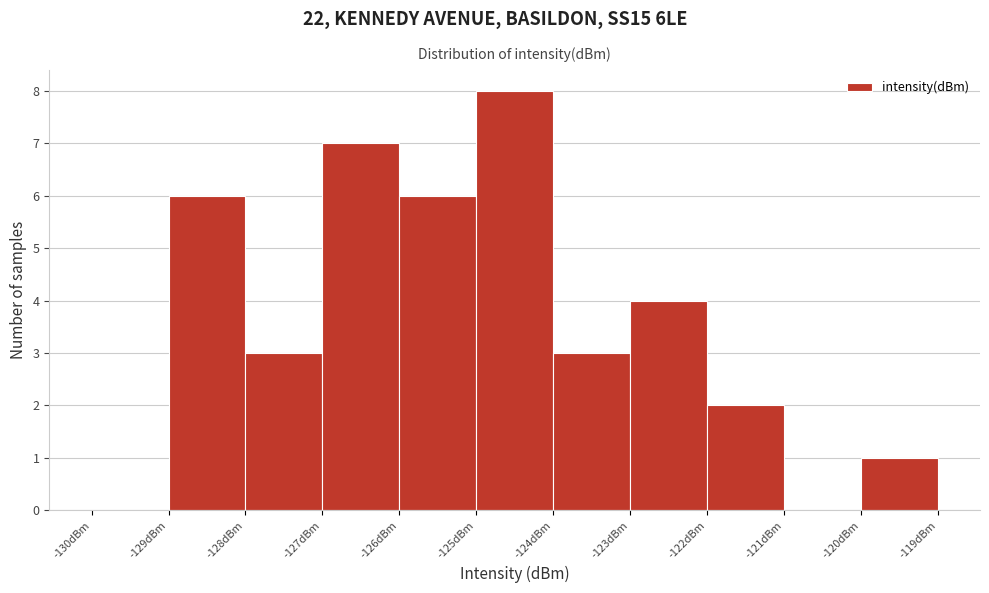

Which range on the x-axis has the tallest bar?

-125 to -124